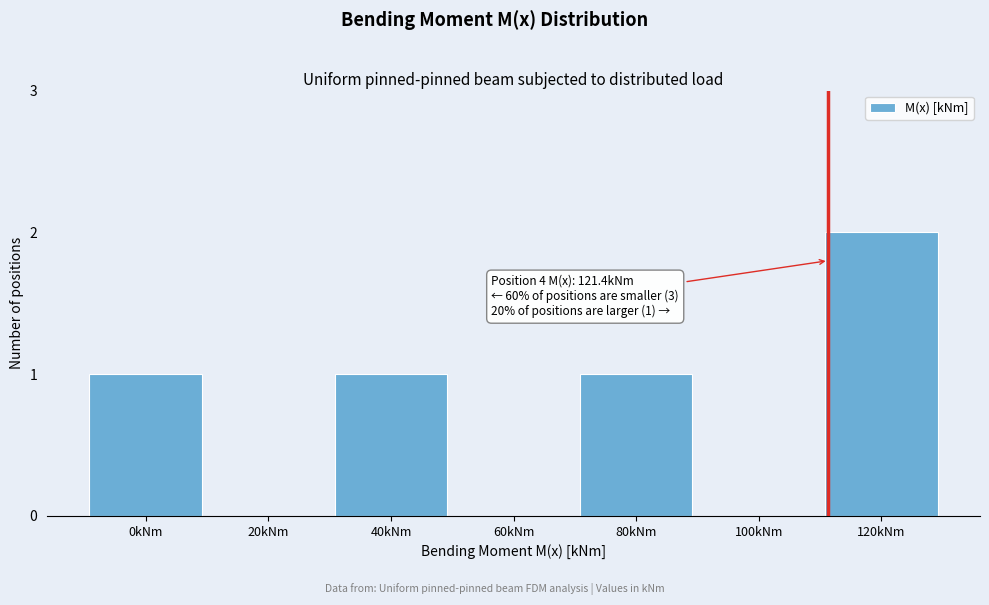

Reading left to right, what are all the values shown in this chart?

0kNm=1	20kNm=0	40kNm=1	60kNm=0	80kNm=1	100kNm=0	120kNm=2